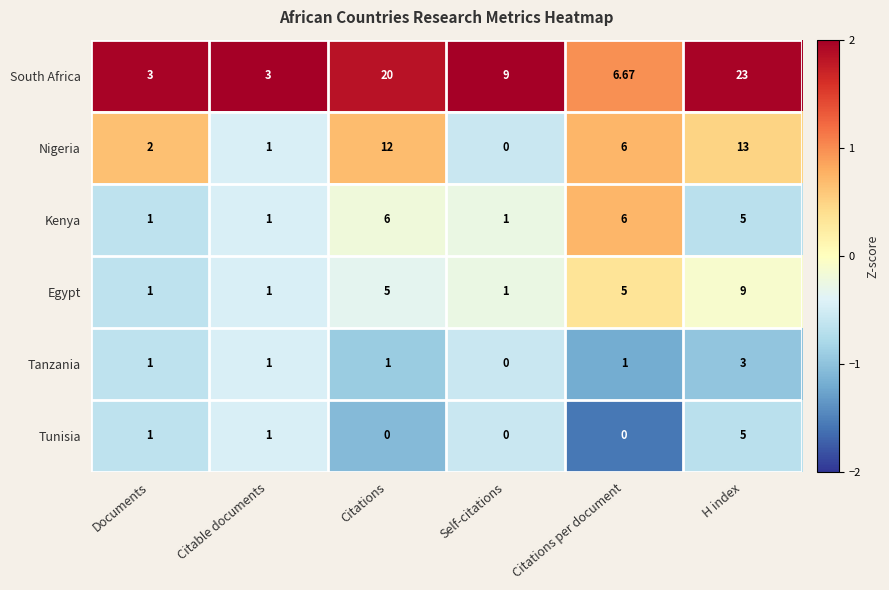

Which series changed the most between Documents and Citable documents?

Nigeria